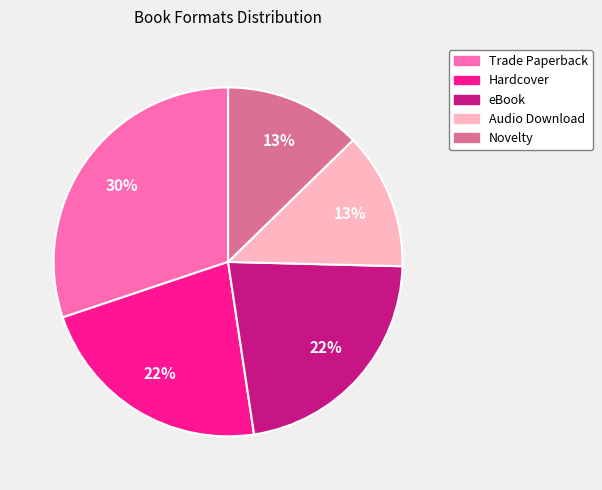

The Audio Download slice represents 24% of the pie. True or false?

False